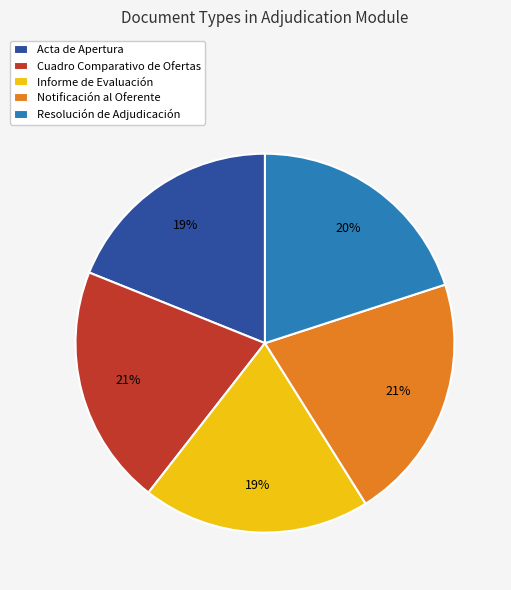

Between Resolución de Adjudicación and Informe de Evaluación, which is larger?

Resolución de Adjudicación